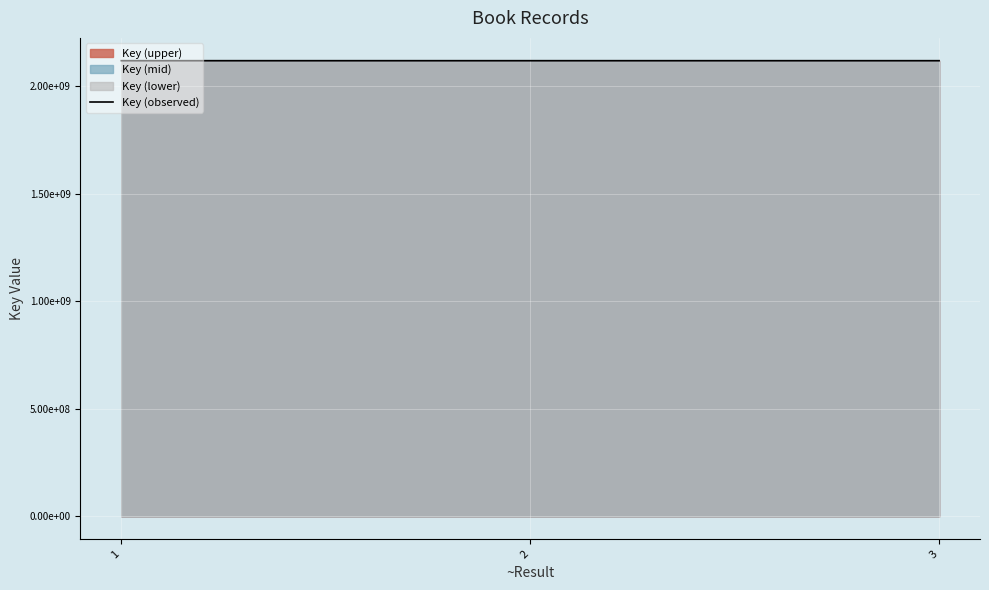

What is the average value?

2117890171